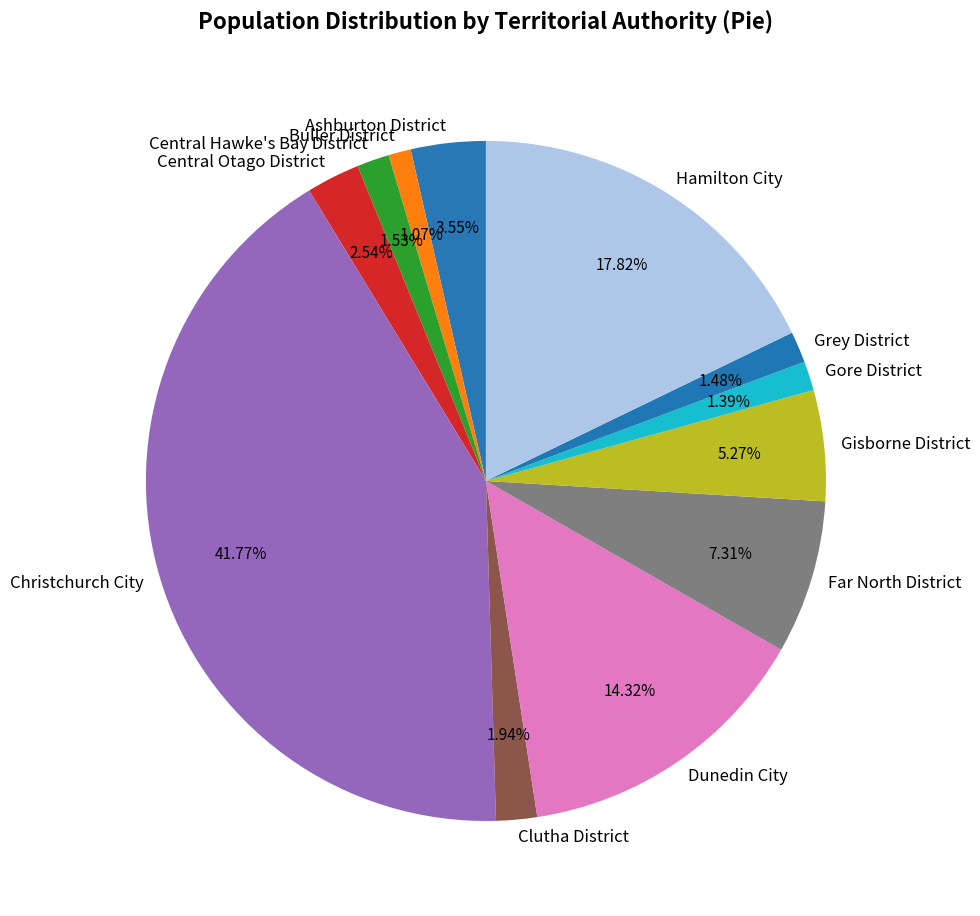

Approximately how many times larger is the value at Buller District compared to Clutha District?

0.6